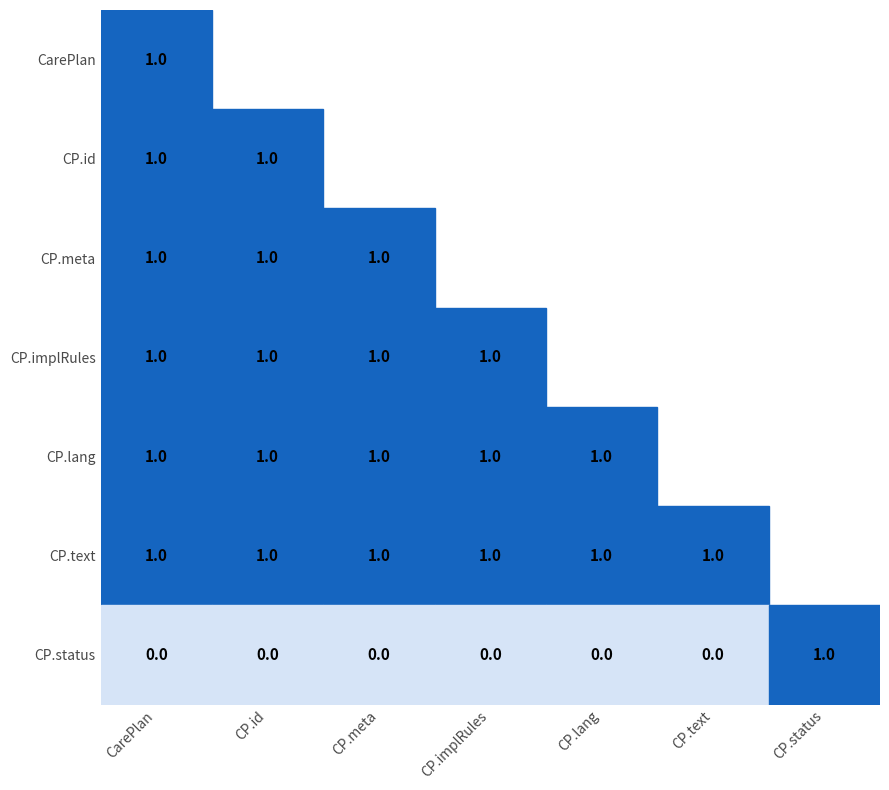

Rank the categories by CarePlan.text value from lowest to highest.

CarePlan, CarePlan.id, CarePlan.meta, CarePlan.implicitRules, CarePlan.language, CarePlan.text, CarePlan.status